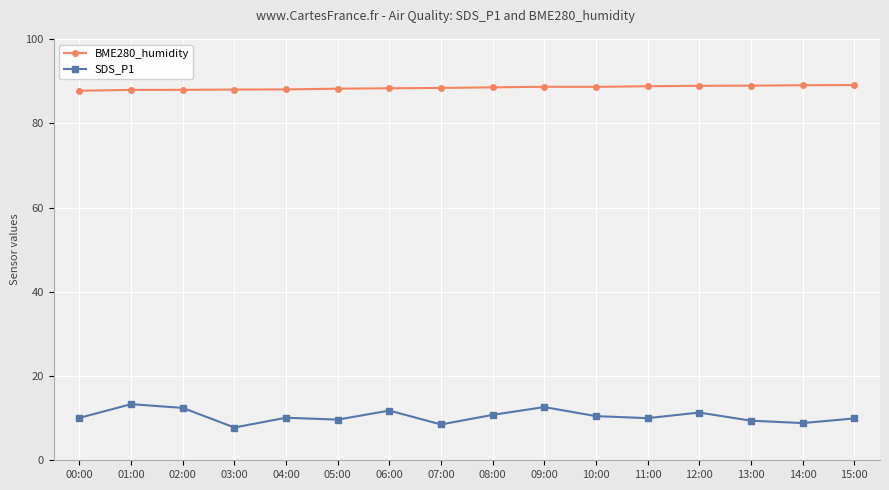

Which series has the largest total across all categories?

BME280_humidity